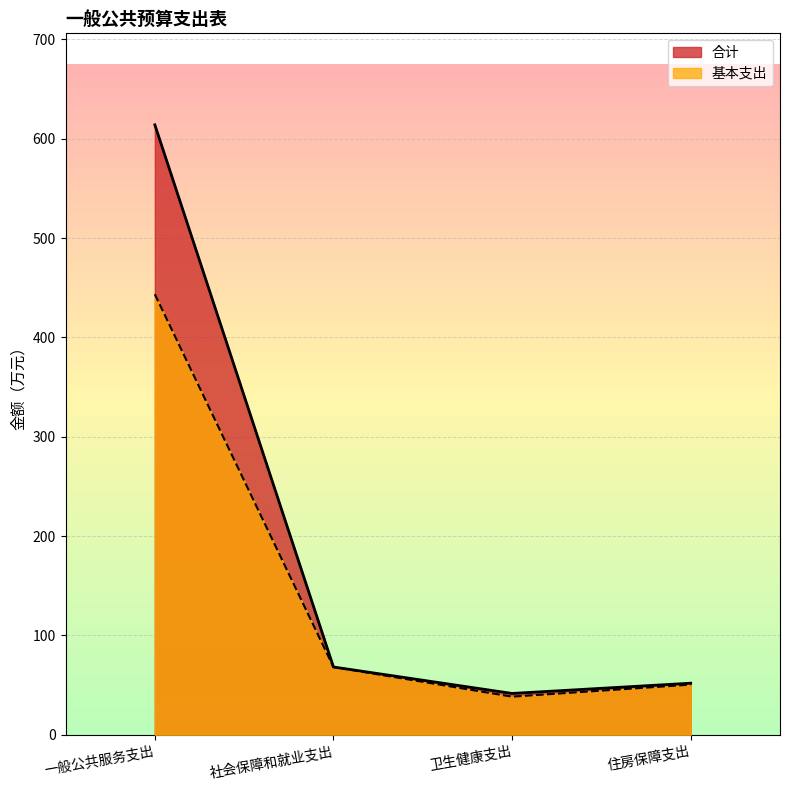

How many lines are shown in the chart?

2